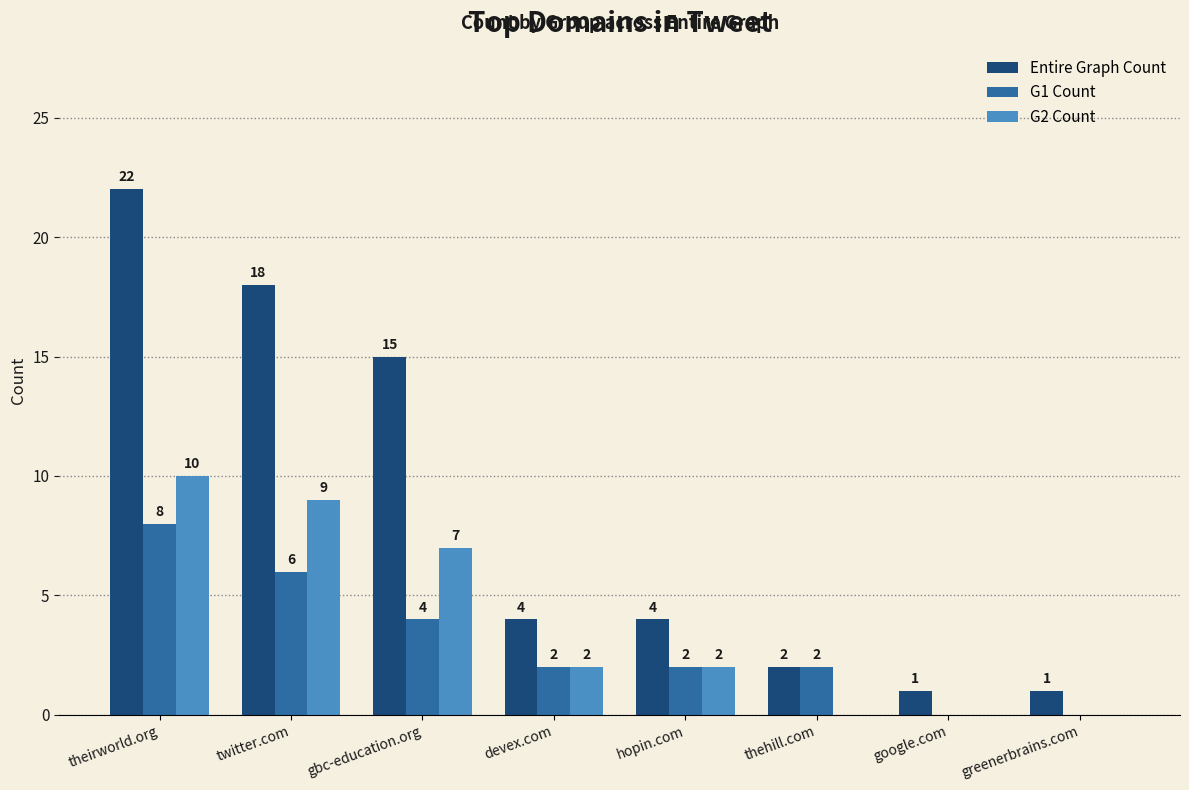

Are the bars horizontal?

No